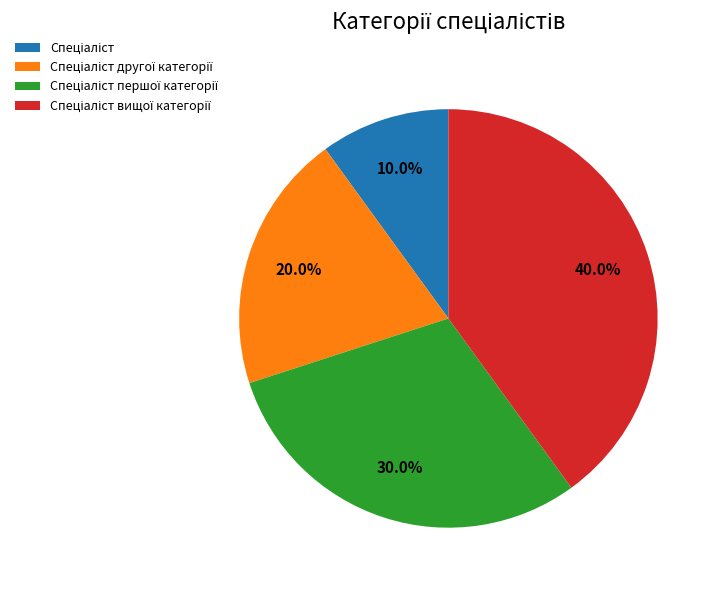

How many segments does this pie chart have?

4